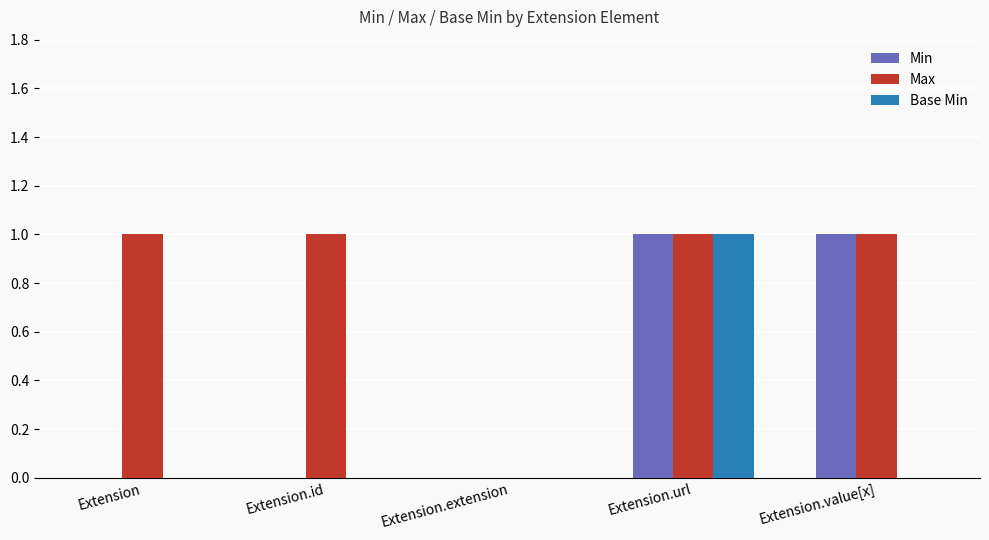

What is the sum of all Max values?

4